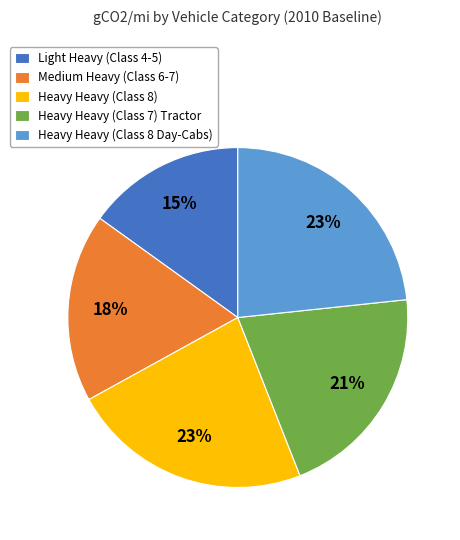

How many slices are in this pie chart?

5